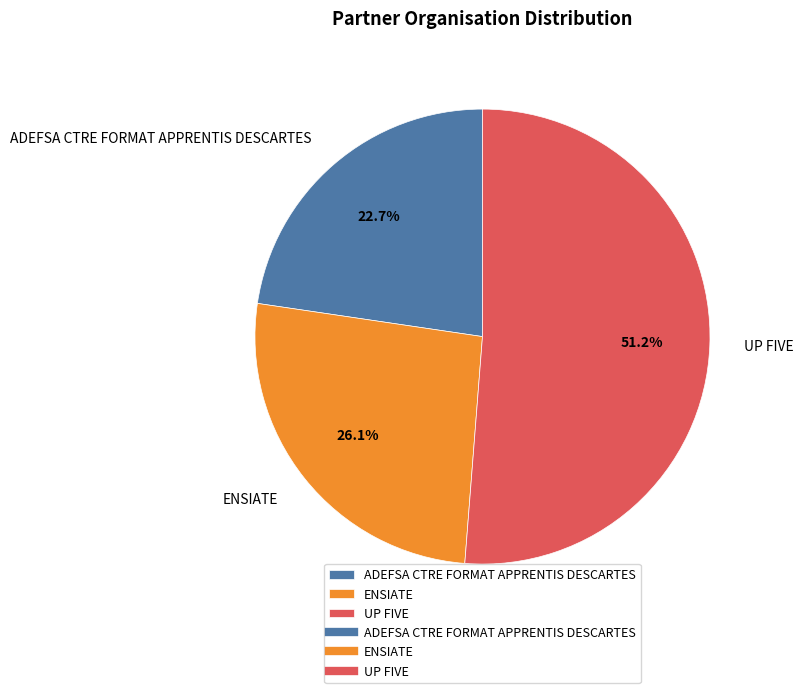

Which category has the biggest portion of the pie?

UP FIVE